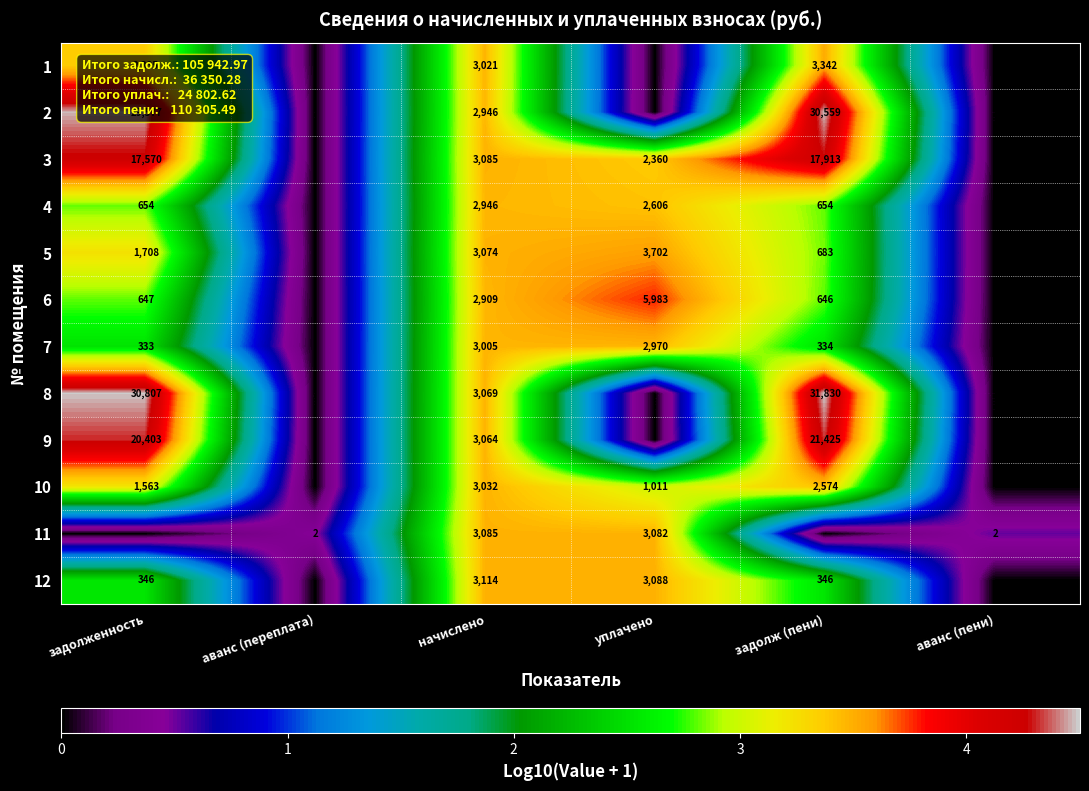

What is the total value across all series at начислено?

36350